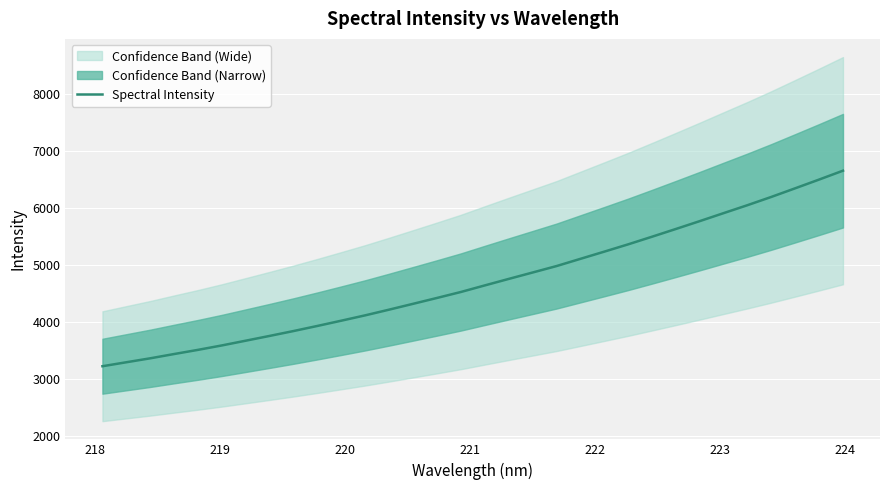

Reading left to right, list all the values displayed in this chart.

3218.9	3288.8	3358.2	3433.4	3507.0	3584.9	3668.4	3752.4	3838.3	3927.9	4020.3	4114.4	4214.3	4316.7	4419.7	4524.6	4640.0	4754.0	4866.7	4979.7	5106.6	5233.3	5361.6	5495.6	5631.9	5769.9	5910.6	6050.3	6195.5	6347.2	6500.3	6656.3